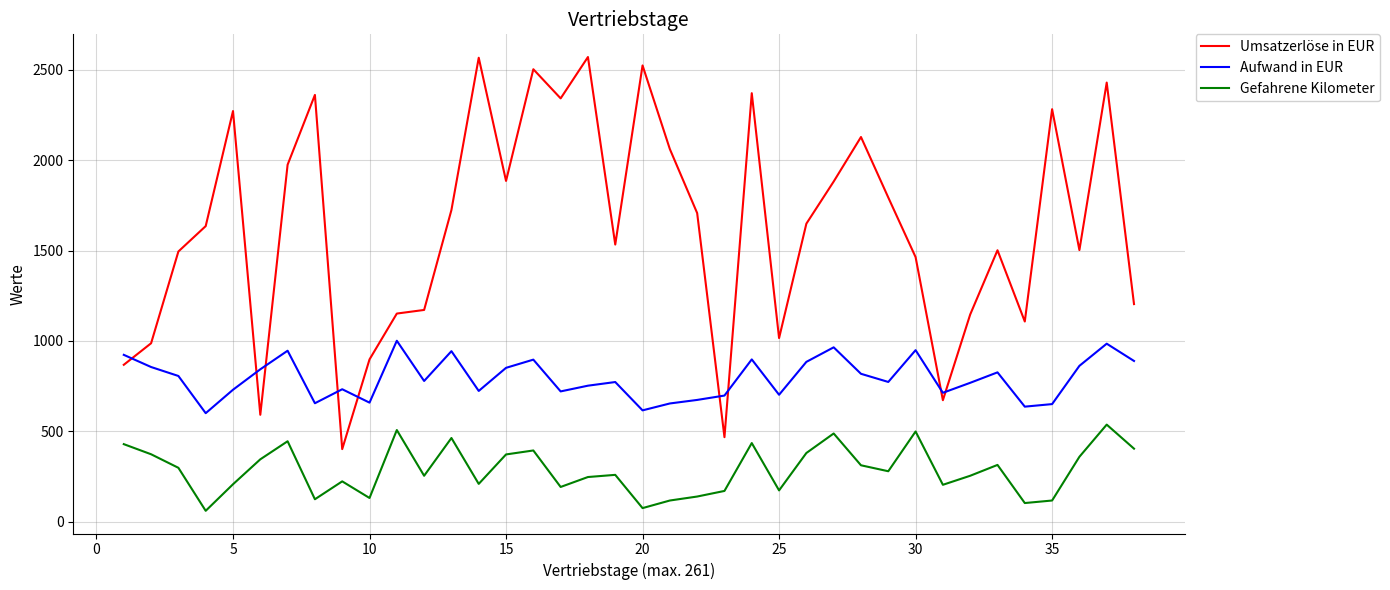

Which series has the largest range (max minus min)?

Umsatzerlöse in EUR